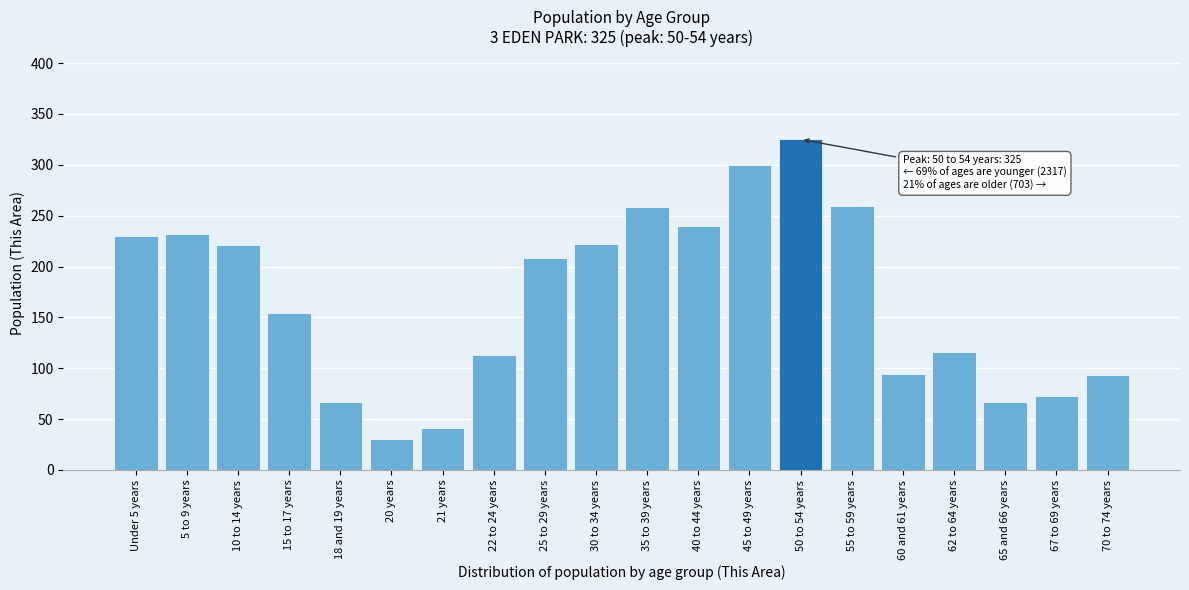

What is the minimum value shown in the chart?

30